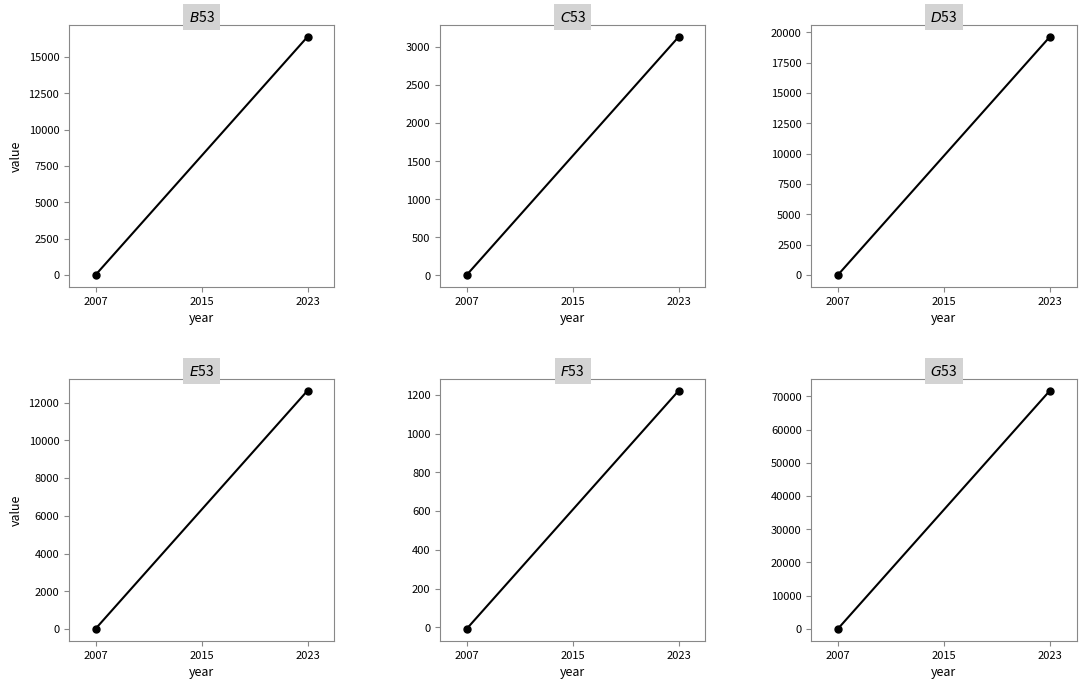

What is the greatest value displayed?

71799.8